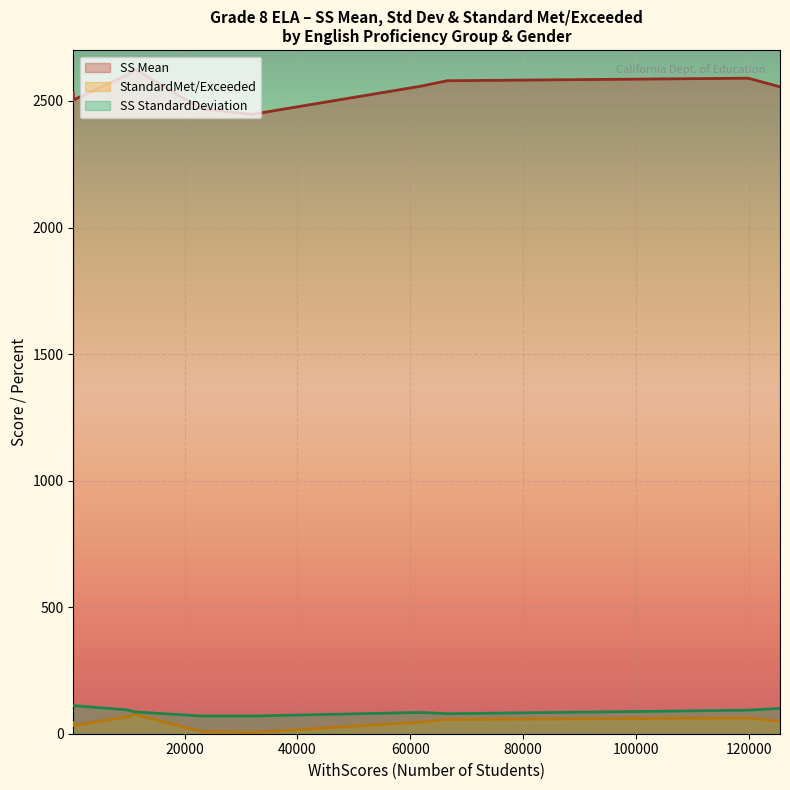

What is the difference between the maximum and minimum values in the SS StandardDeviation series?

41